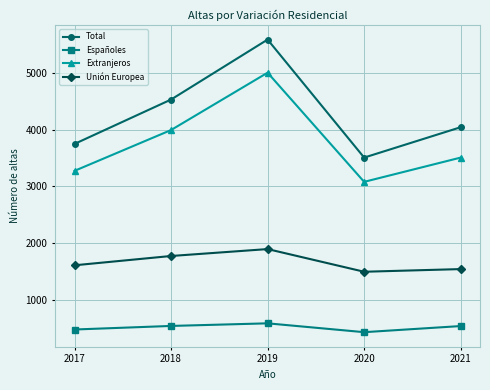

The Extranjeros series shows 4623 at 2017. True or false?

False